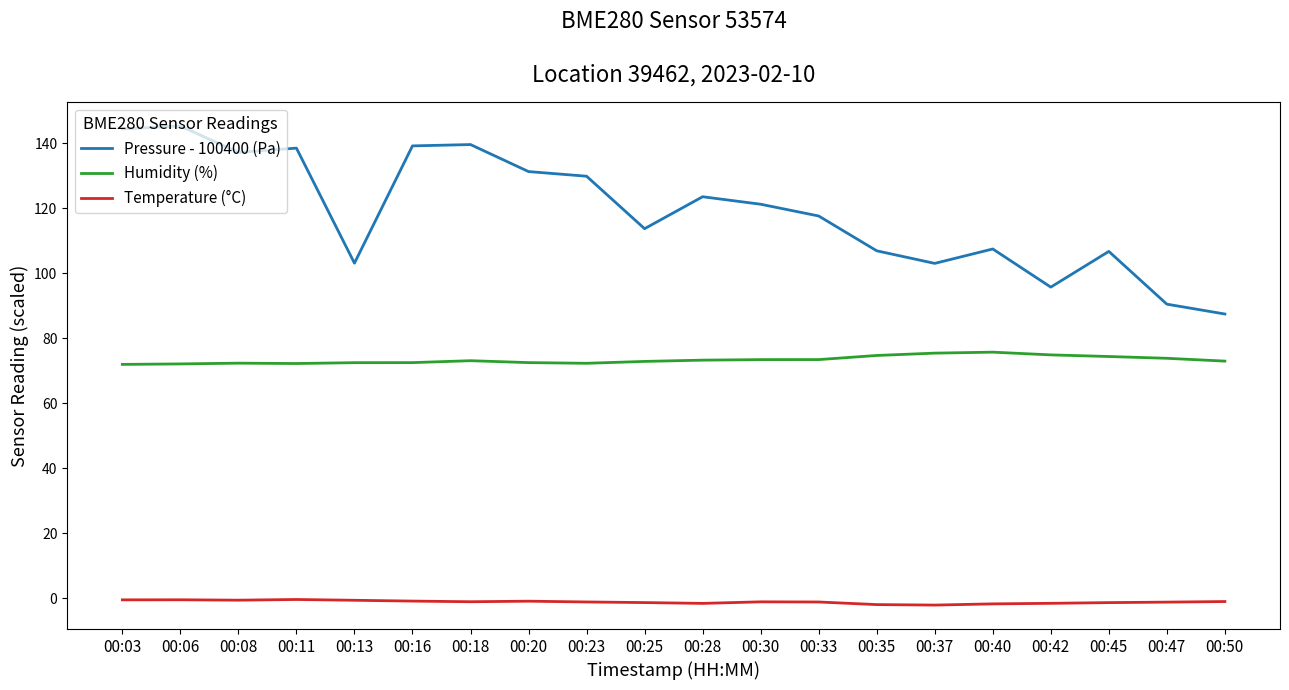

True or false: Pressure - 100400 (Pa) has a value of 64.7 at 00:45.

False